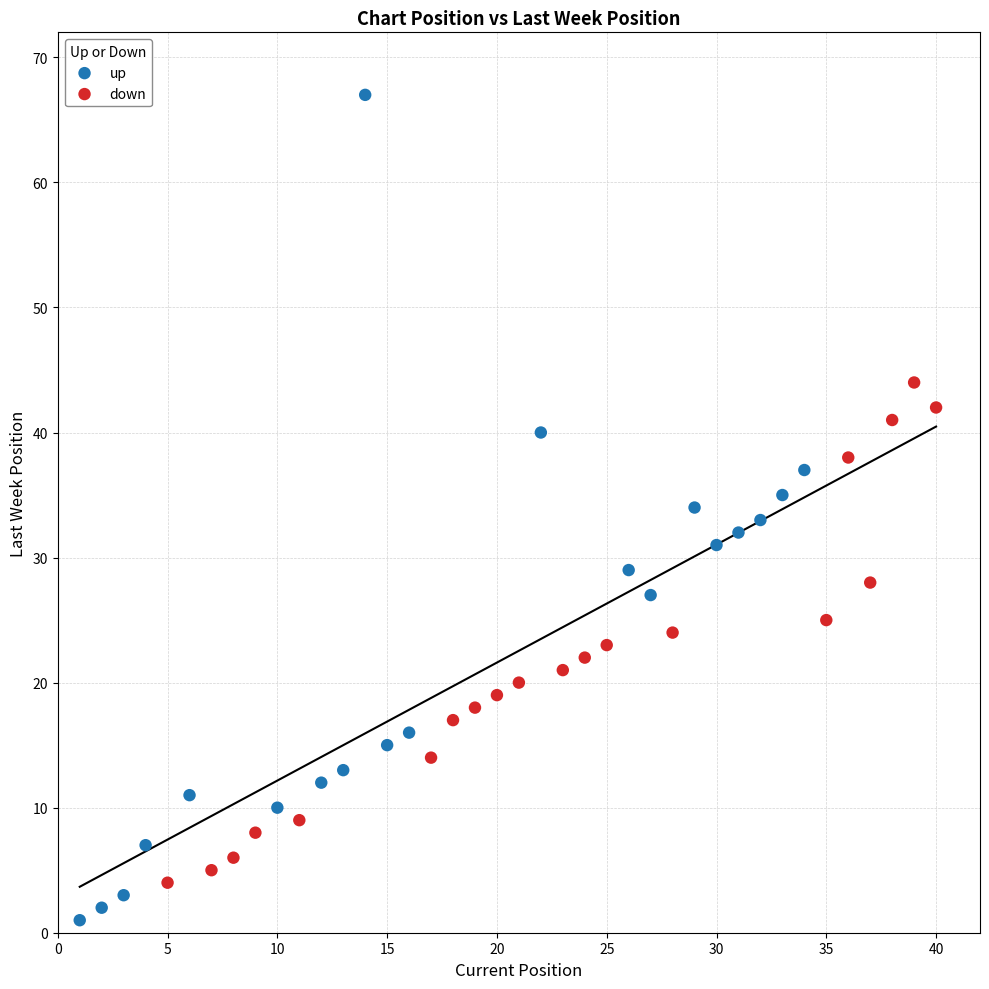

Which series contains the highest Y value?

up